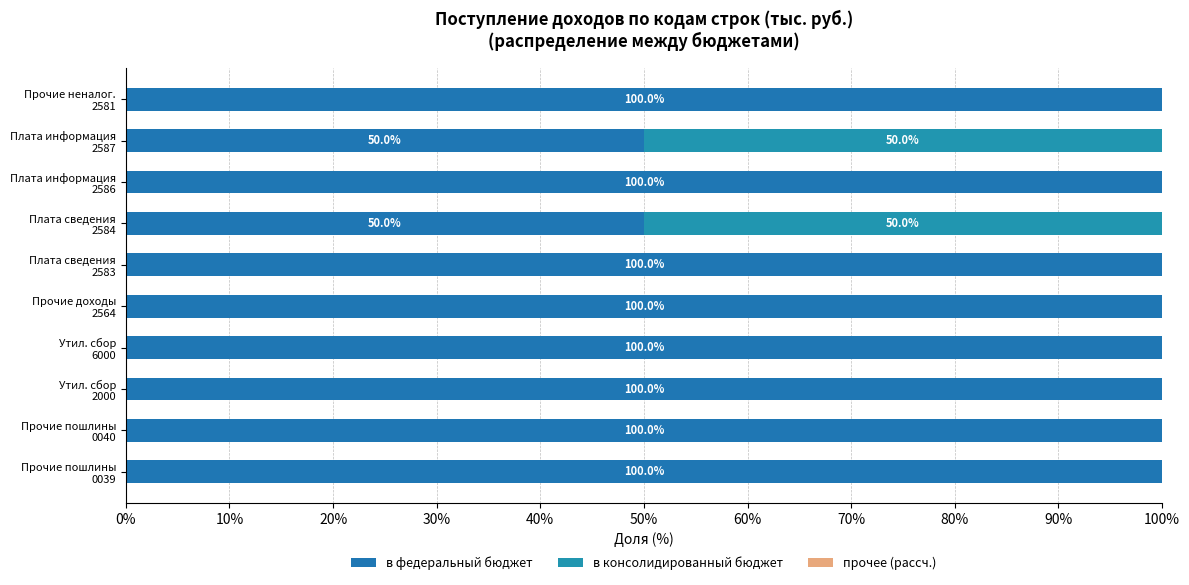

Count the number of categories in the chart.

10